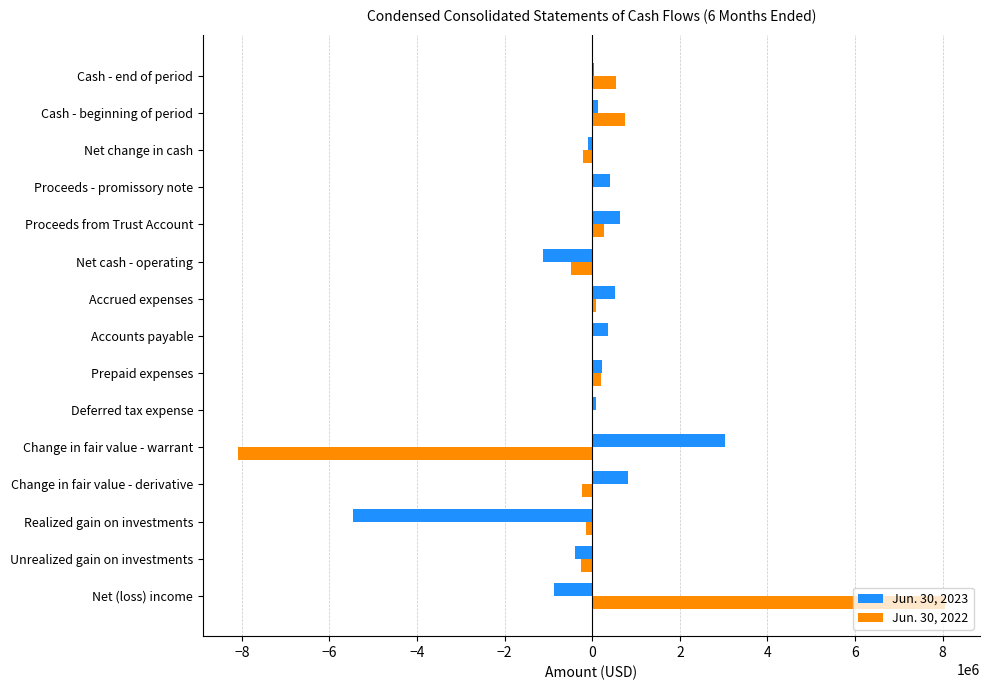

At which category is the sum across all series the highest?

Net (loss) income